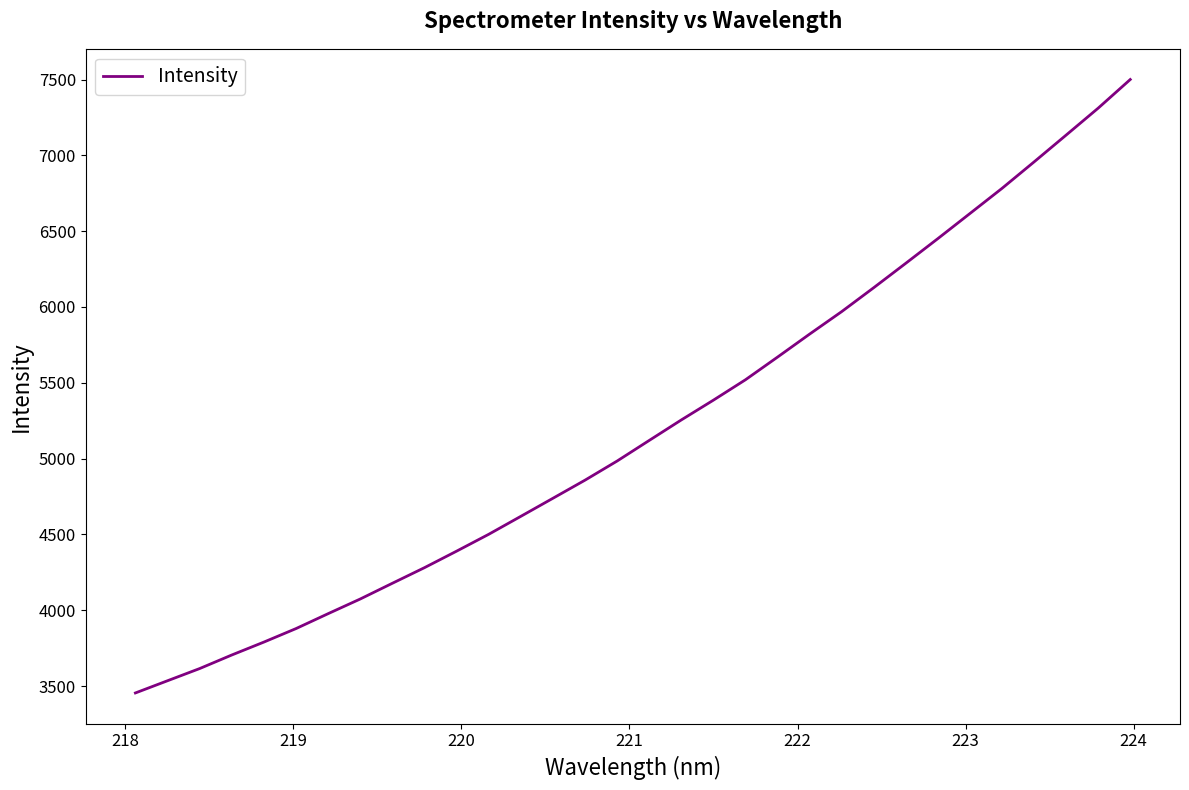

What is the maximum value shown in the chart?

7500.4